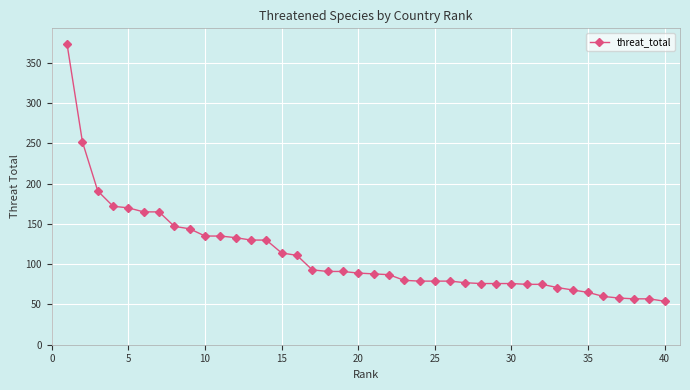

What is the average value?

112